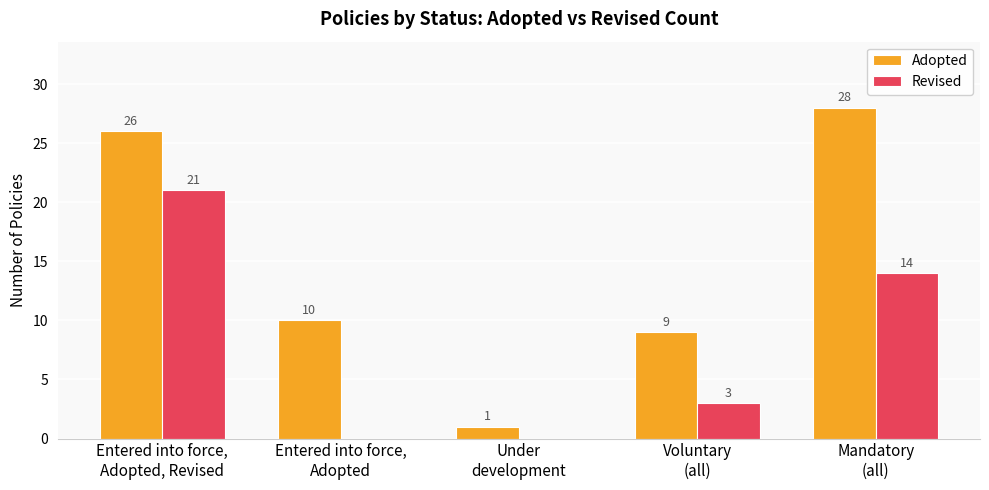

Are the bars grouped side by side (vs. stacked)?

Yes